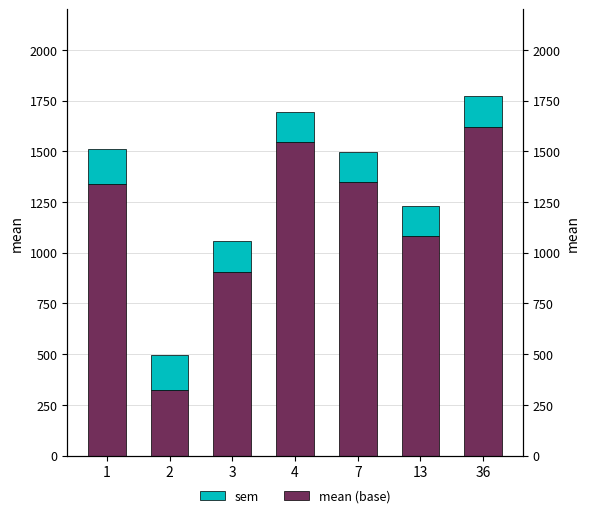

At which category does the chart reach its minimum across all series?

3